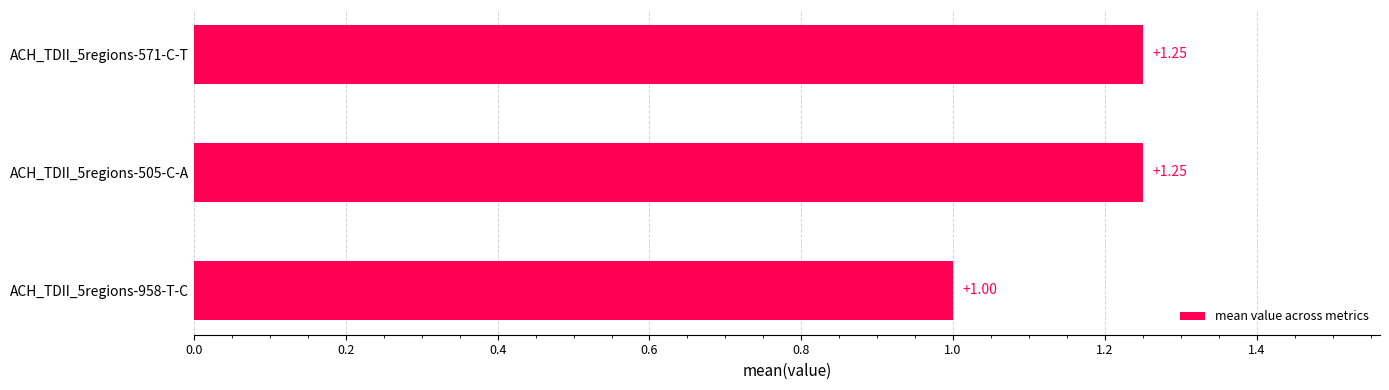

What is the ratio of the value at ACH_TDII_5regions-958-T-C to the value at ACH_TDII_5regions-505-C-A?

0.8